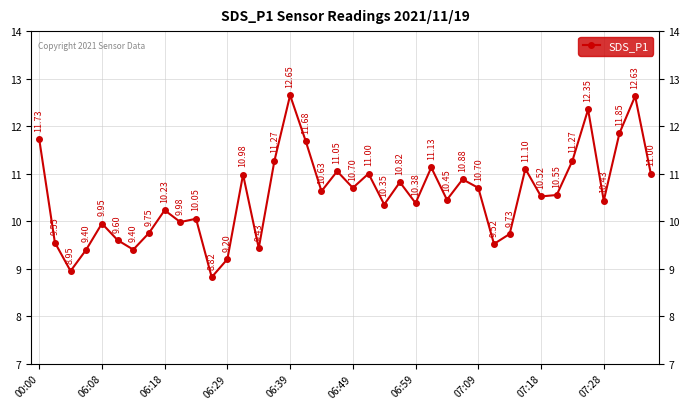

How many points are higher than both their immediate neighbors (excluding endpoints)?

13